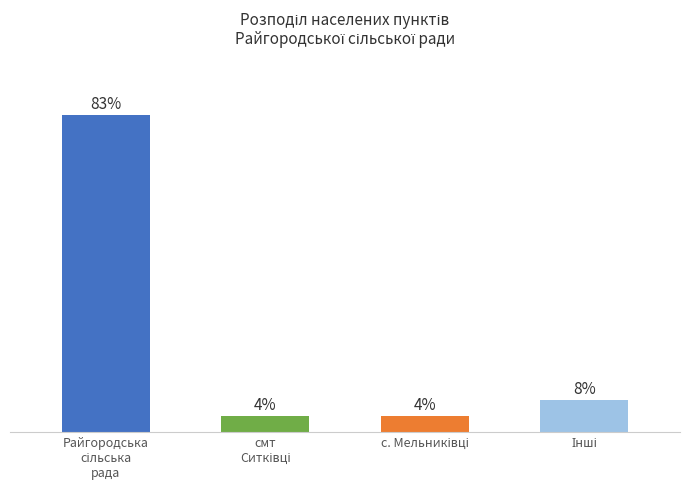

Are the bars horizontal?

No